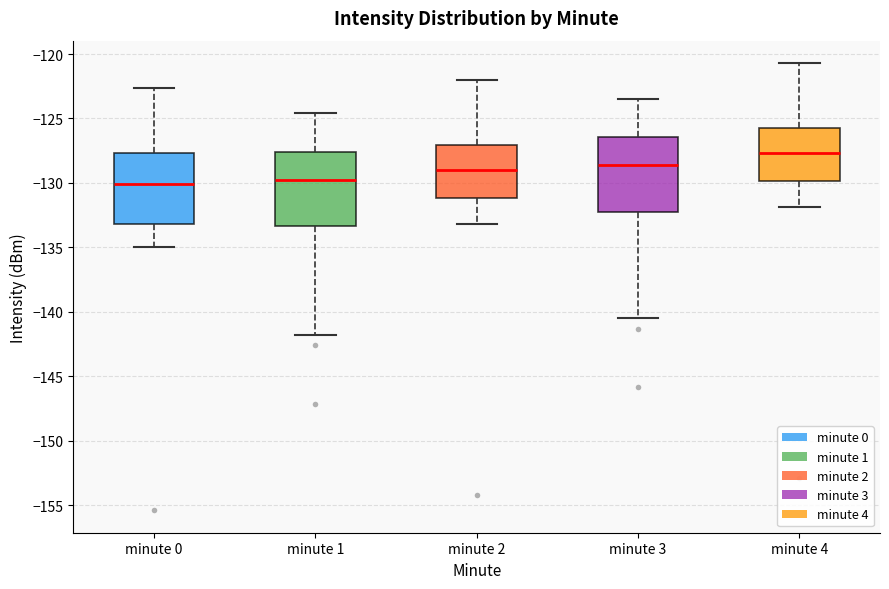

Which box has the highest median line?

minute 4